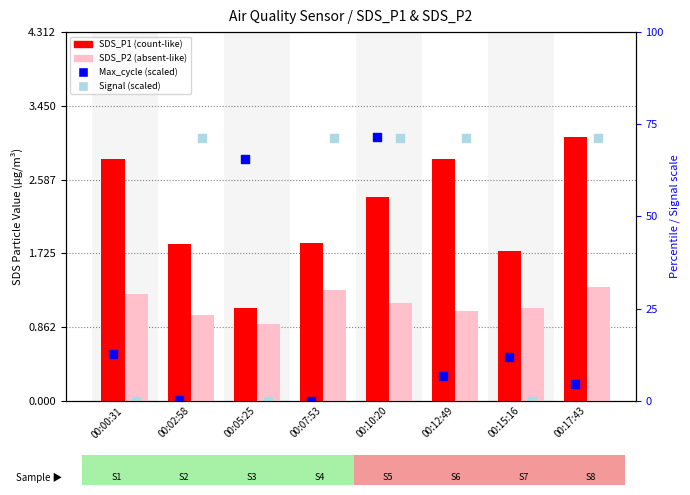

Which series contains the lowest Y value?

Max_cycle (scaled)